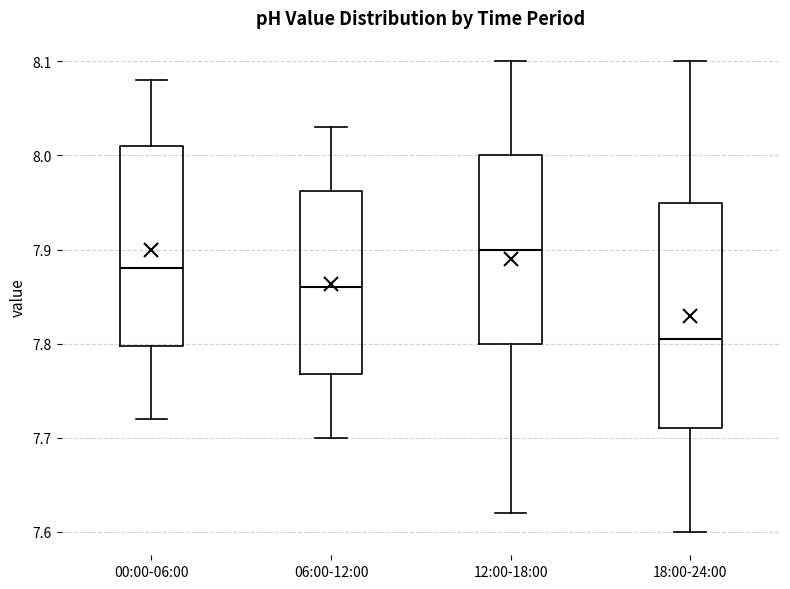

Which box's median line is the lowest?

18:00-24:00